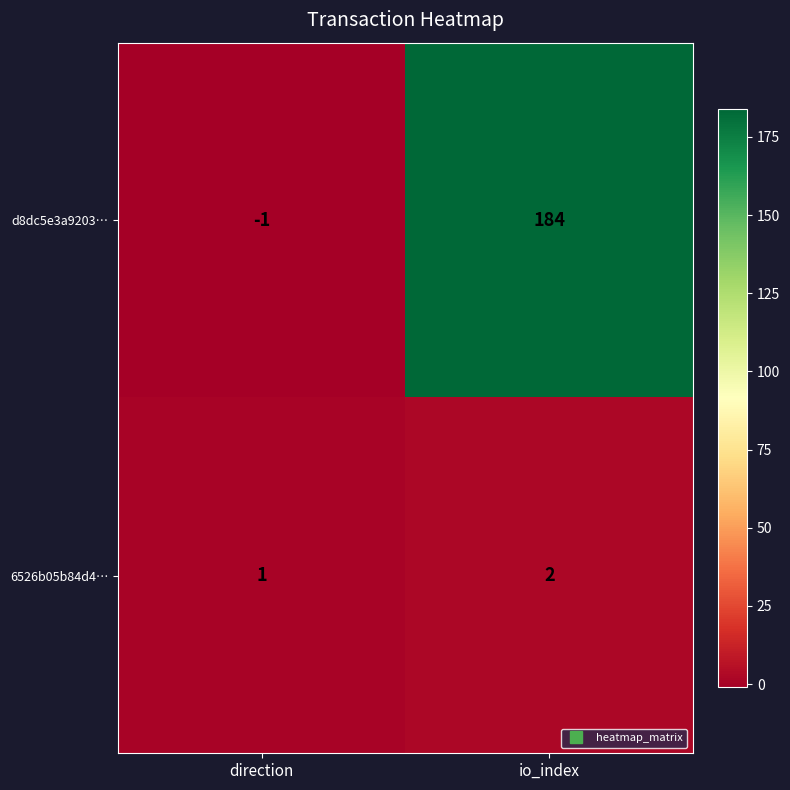

Which series has the widest spread of values?

d8dc5e3a9203…